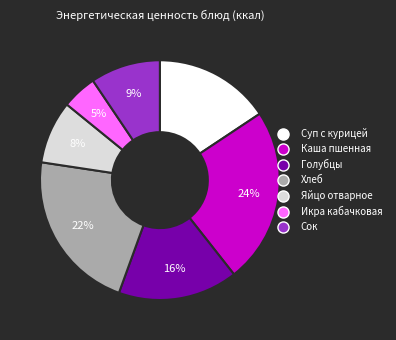

Is there any slice that represents more than half of the pie?

No